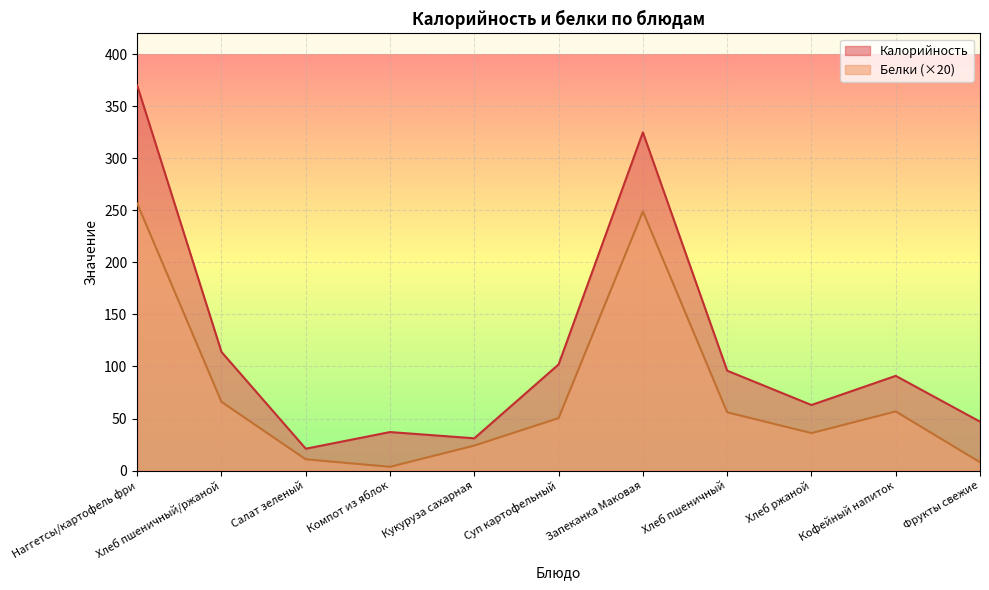

Rank the series by their maximum value, from highest to lowest.

Калорийность, Белки (×20)